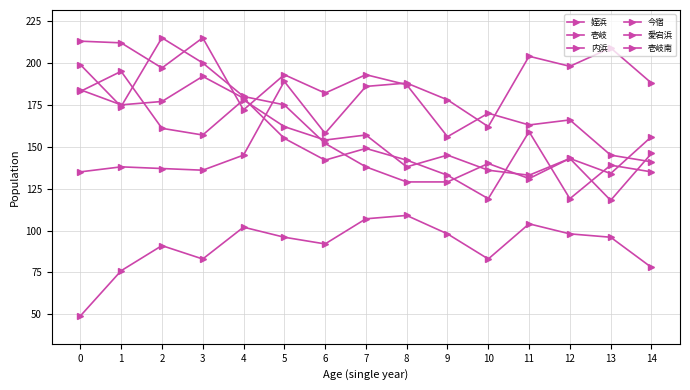

How many lines are shown in the chart?

6